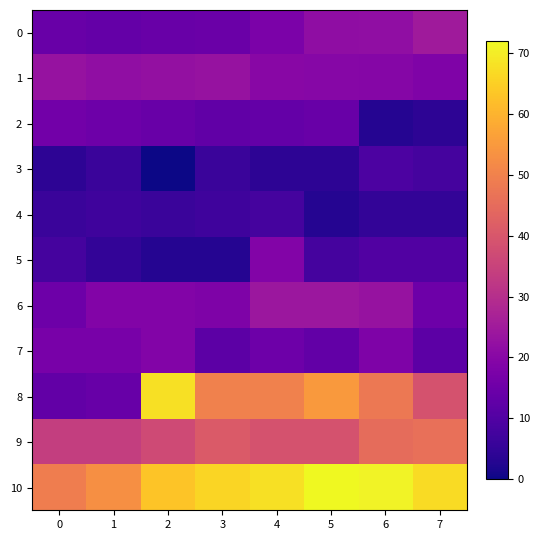

Reading left to right, extract all data points from this chart.

0: 0=14.3	1=13.4	2=14.2	3=14.5	4=17.7	5=21.6	6=21.7	7=24.8
1: 0=23.0	1=21.7	2=22.3	3=22.8	4=20.0	5=19.9	6=19.5	7=18.4
2: 0=16.0	1=15.0	2=14.1	3=12.9	4=13.3	5=14.1	6=3.0	7=4.0
3: 0=4.0	1=6.0	2=0.0	3=6.0	4=4.0	5=4.0	6=9.0	7=8.0
4: 0=6.0	1=7.0	2=6.0	3=7.0	4=8.0	5=3.0	6=5.0	7=5.0
5: 0=8.0	1=5.0	2=3.0	3=3.0	4=19.0	5=8.0	6=10.0	7=10.0
6: 0=15.0	1=19.0	2=19.0	3=18.0	4=24.0	5=24.0	6=23.0	7=15.0
7: 0=17.0	1=17.0	2=19.0	3=12.0	4=15.0	5=13.0	6=18.0	7=12.0
8: 0=13.0	1=14.0	2=68.0	3=50.0	4=50.0	5=55.0	6=48.0	7=39.0
9: 0=34.0	1=34.0	2=37.0	3=41.0	4=39.0	5=39.0	6=45.0	7=46.0
10: 0=49.0	1=53.0	2=63.0	3=66.0	4=68.0	5=72.0	6=71.0	7=67.0